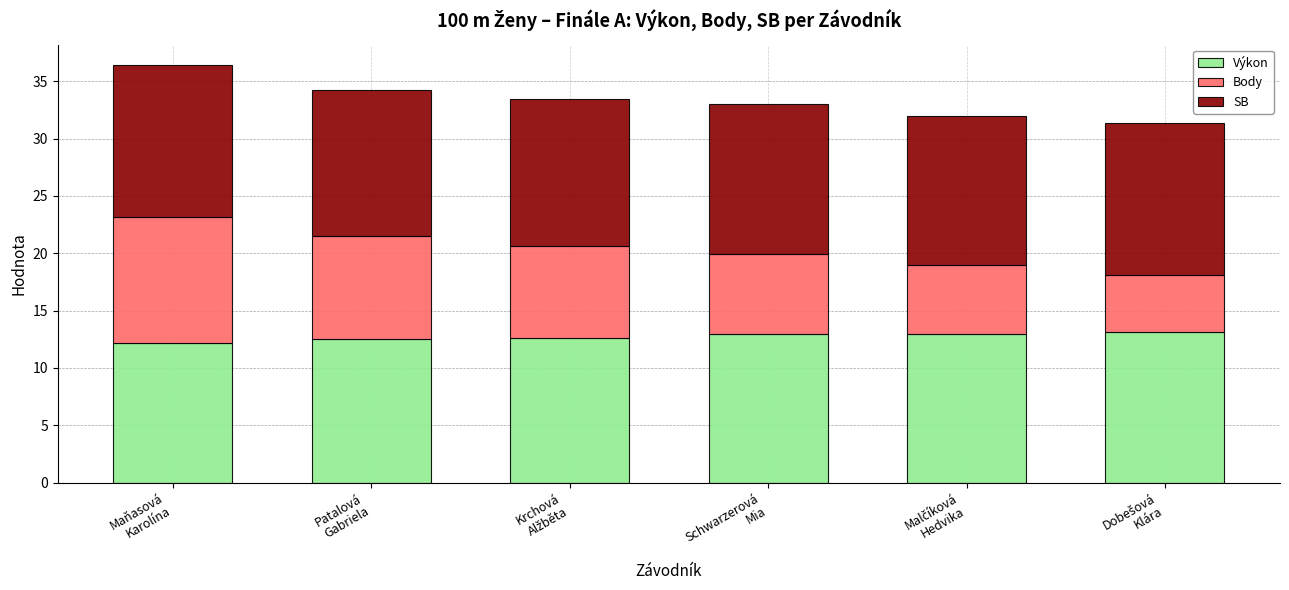

What is the maximum value for Výkon?

13.1